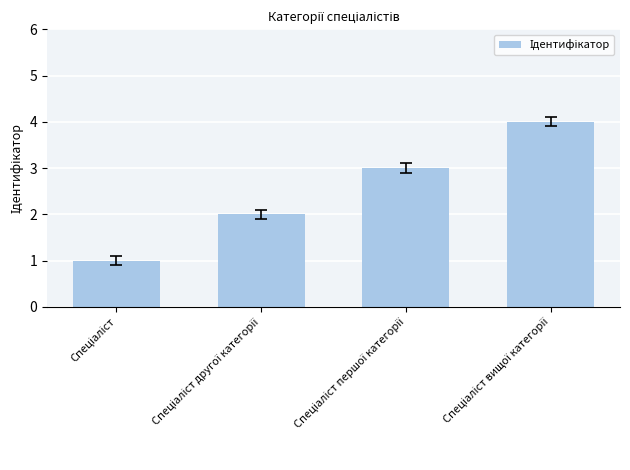

What is the sum of all values?

10